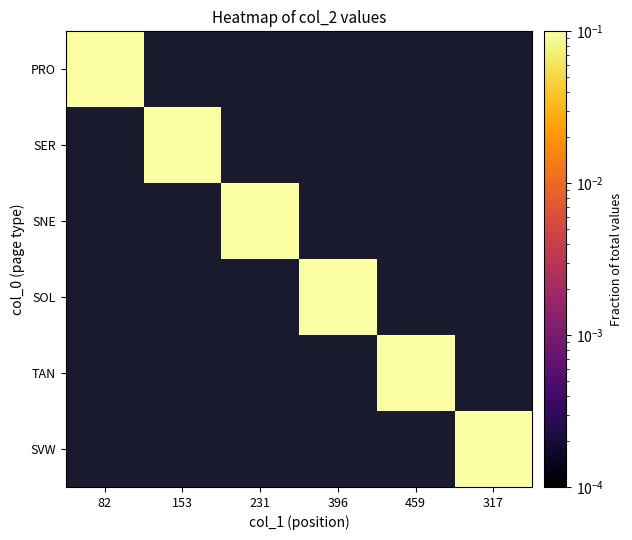

At how many categories does at least one series exceed 0?

6